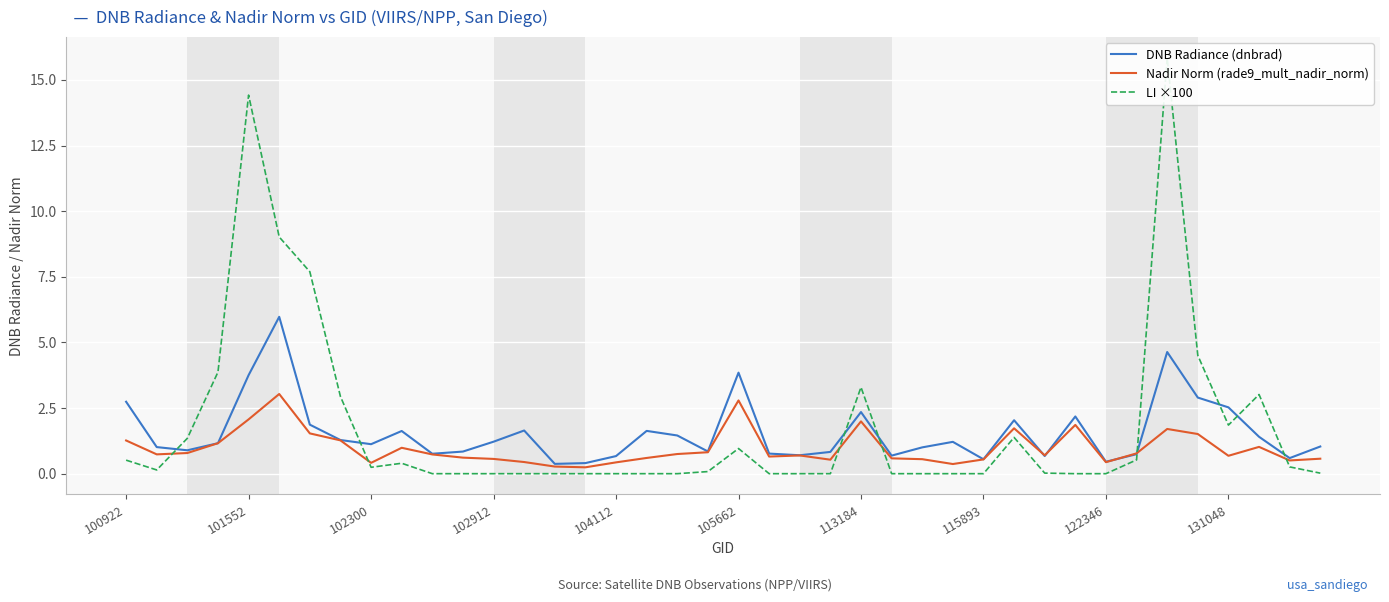

At which label is Nadir Norm (rade9_mult_nadir_norm) closest to 1?

131048